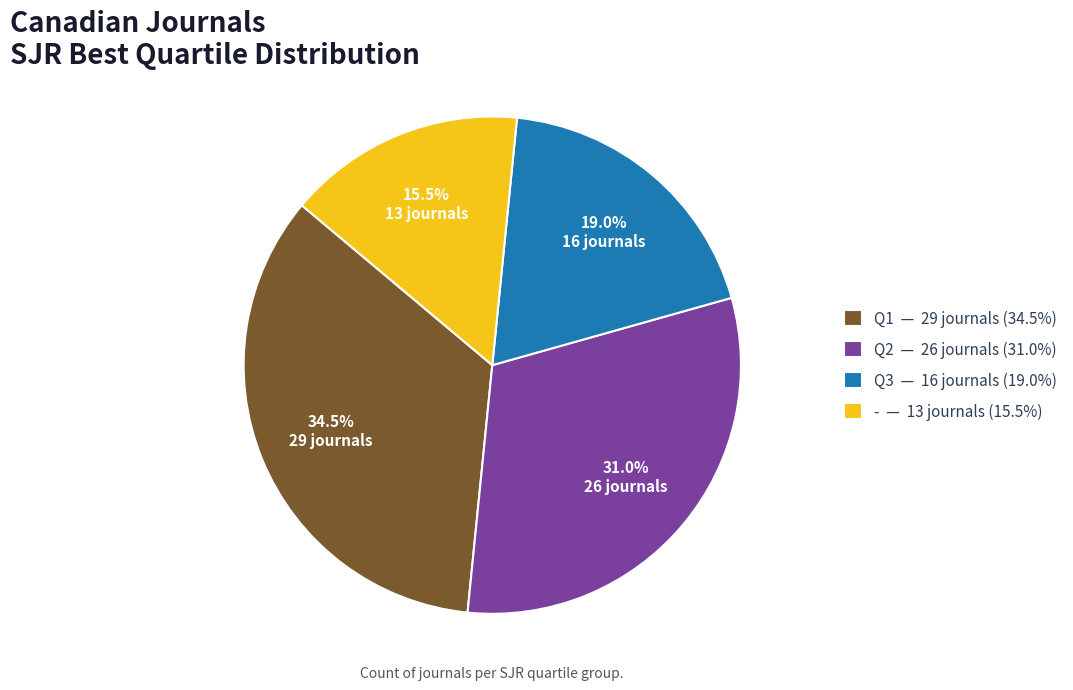

What portion of the pie excludes Q2?

69.0%